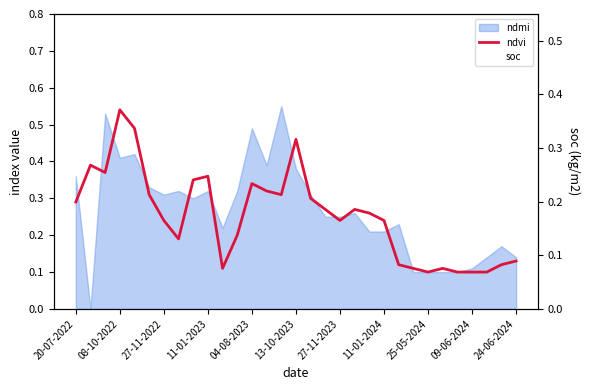

What is the greatest value displayed?

0.5